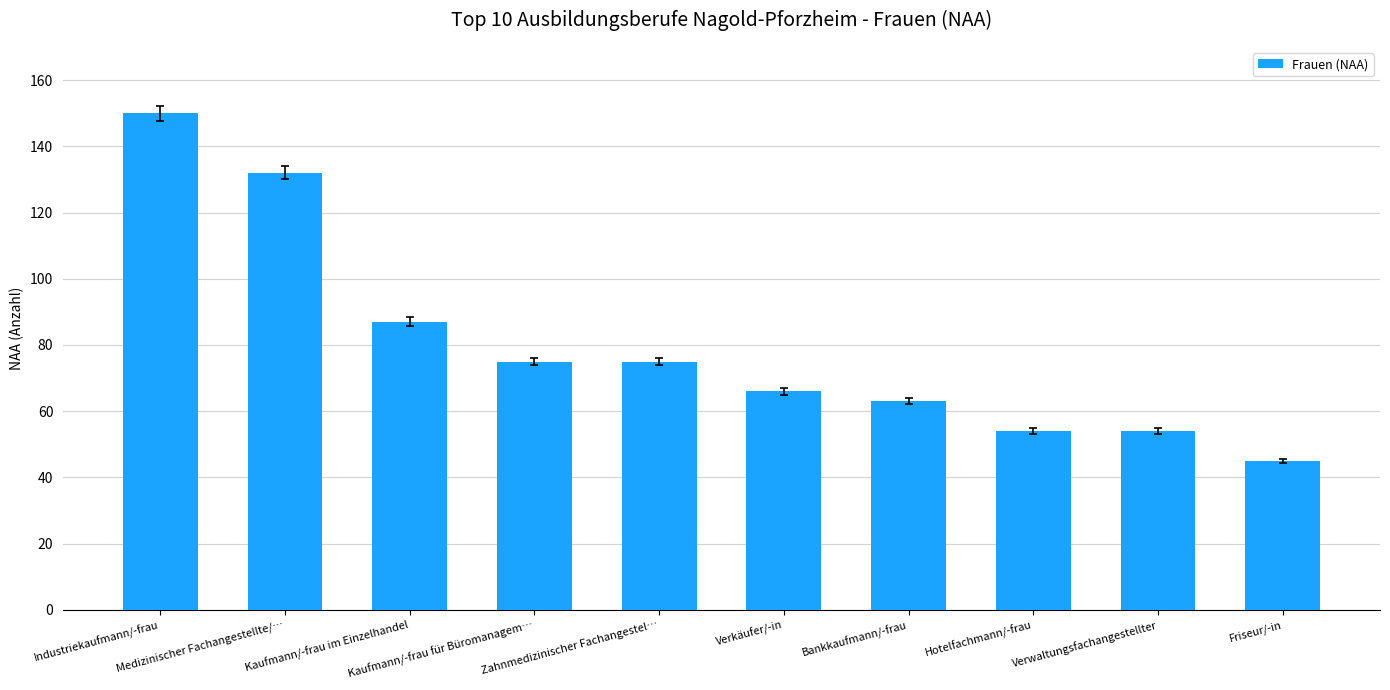

What is the label of the 7th bar from the right?

Kaufmann/-frau für Büromanagem…